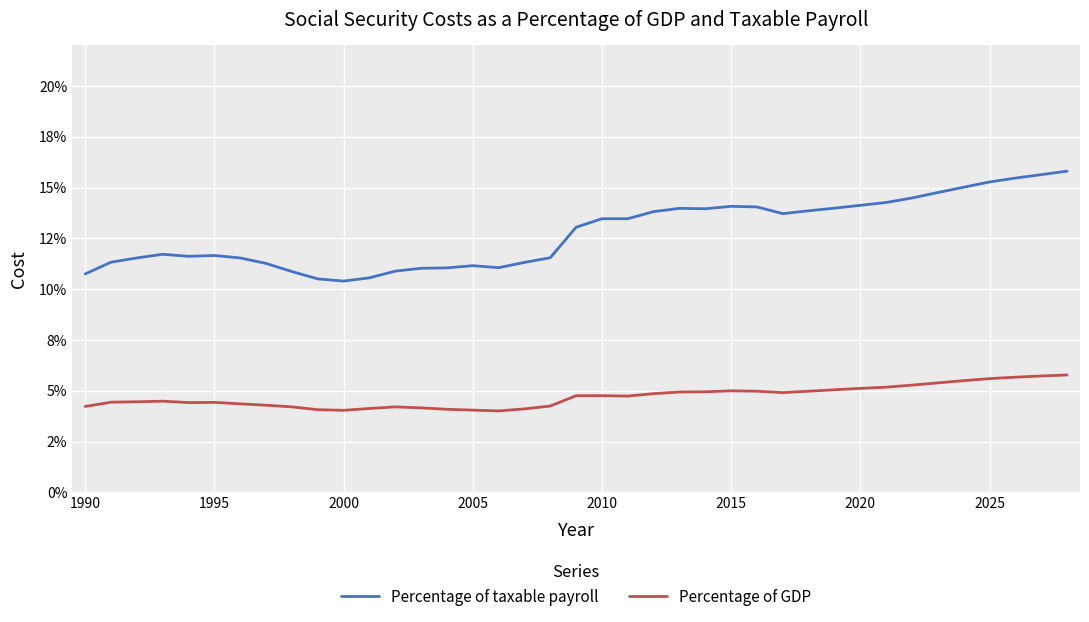

Which series has the largest total across all categories?

Percentage of taxable payroll